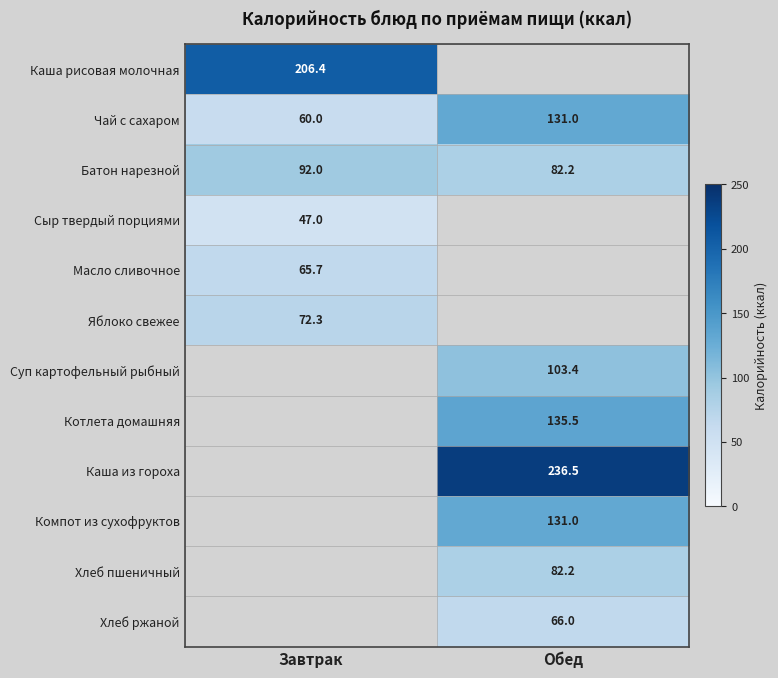

The value of Компот из сухофруктов at Обед is 131.0. True or false?

True